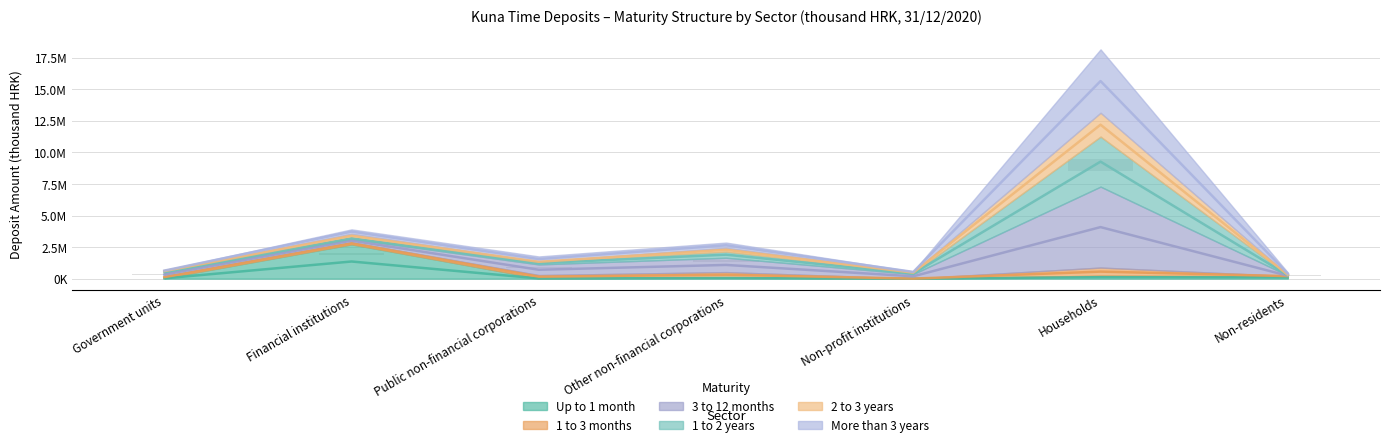

What is the smallest value displayed?

67.0